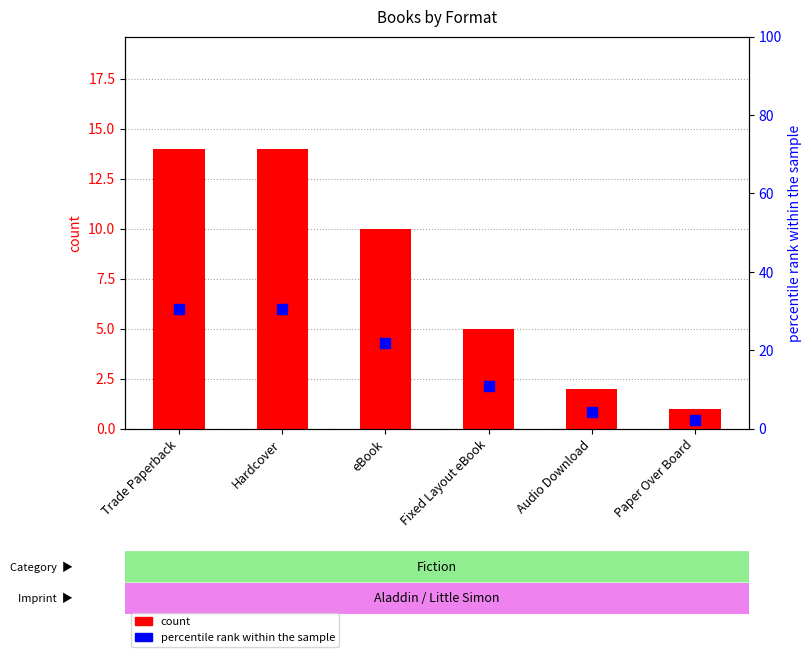

What is the total value across all series at Fixed Layout eBook?

15.9